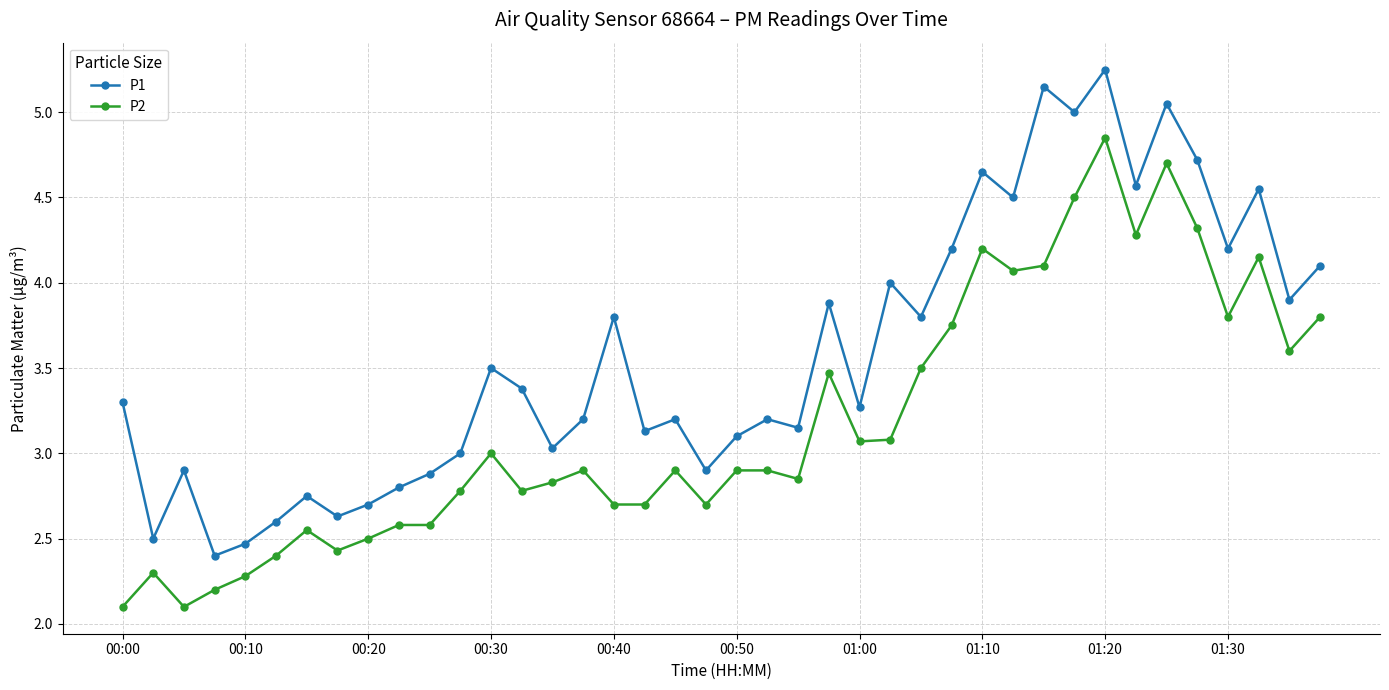

True or false: P1 has more than 0 interior local peaks.

True